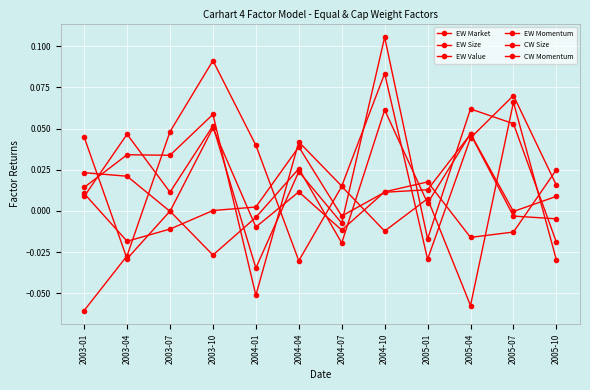

Rank the series at 2003-07 from highest to lowest value.

EW Market, EW Momentum, CW Momentum, CW Size, EW Value, EW Size